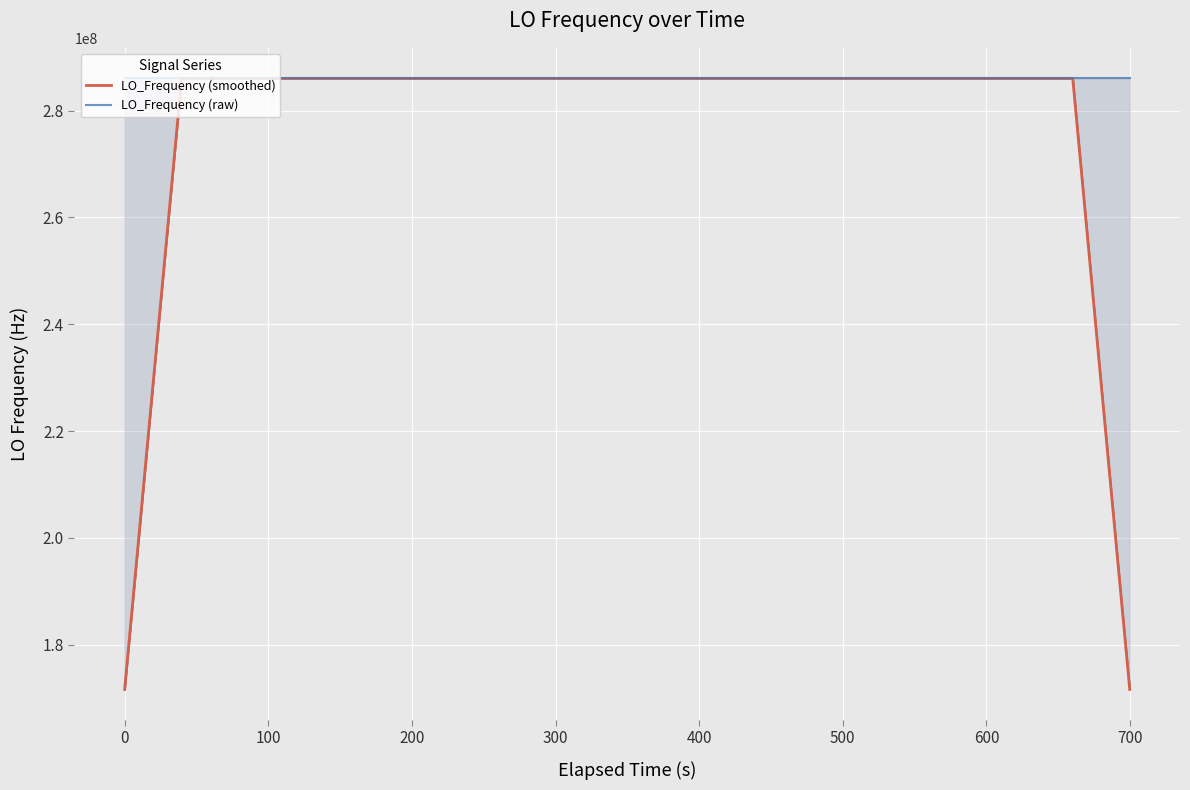

Is this an area chart (filled region under the line)?

No